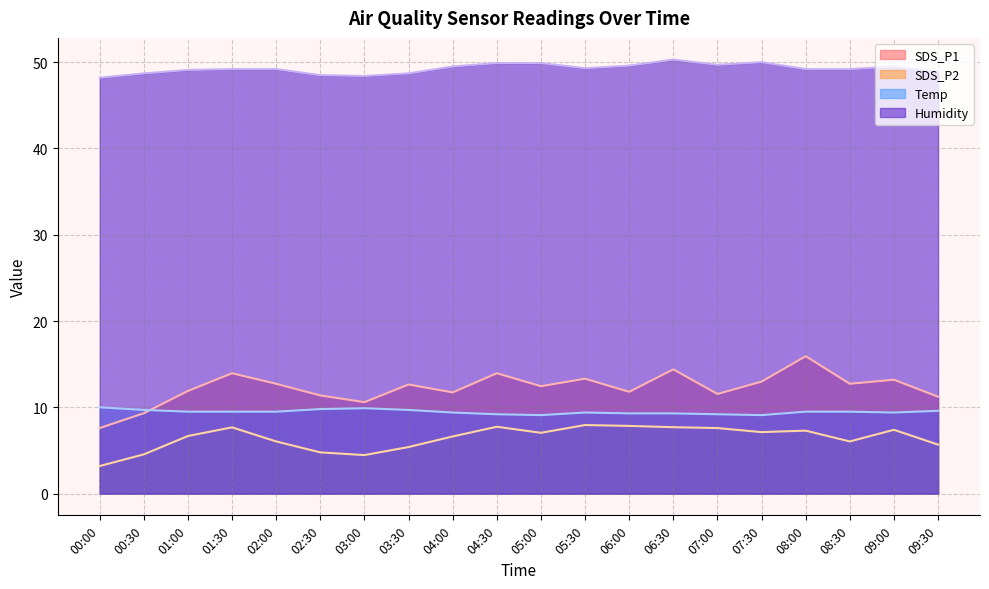

Where is the first local minimum for Humidity?

03:00